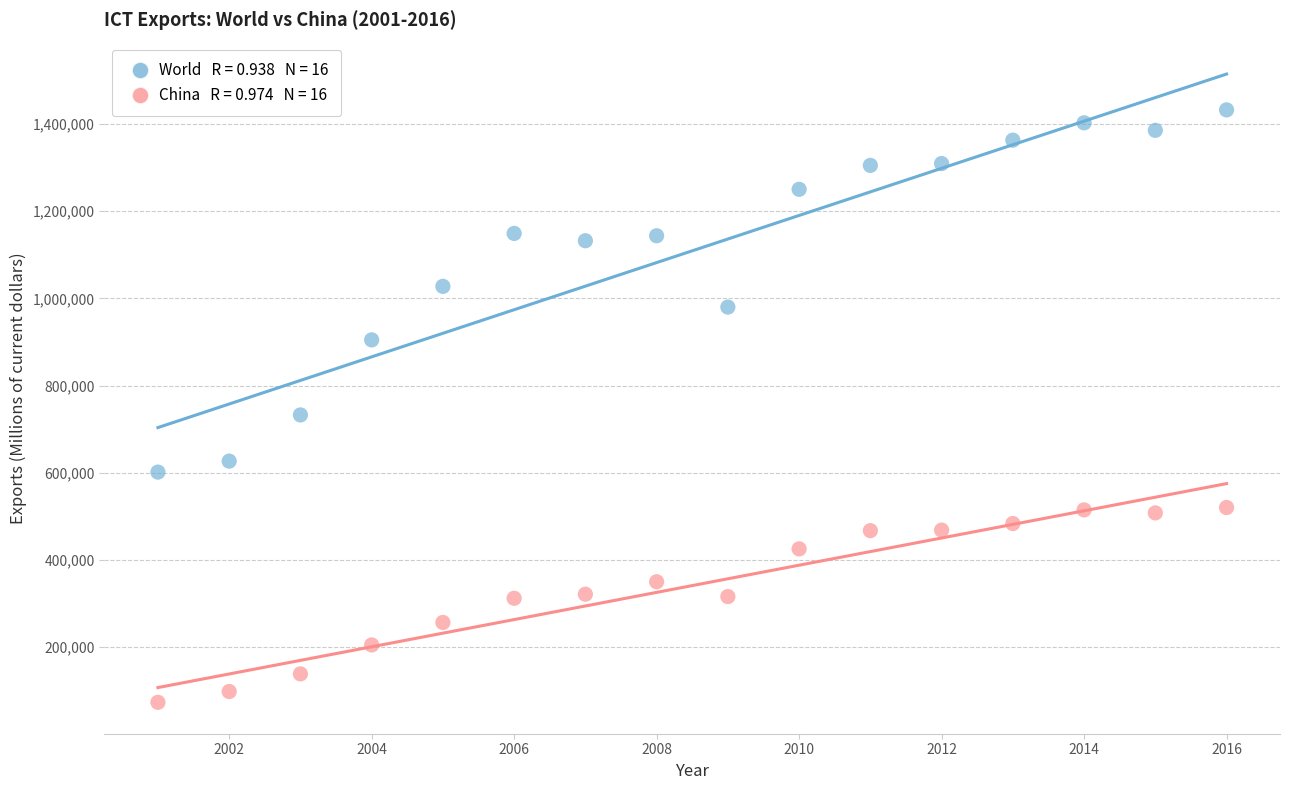

Across all data points, what is the range of Y values (max minus min)?

1359066